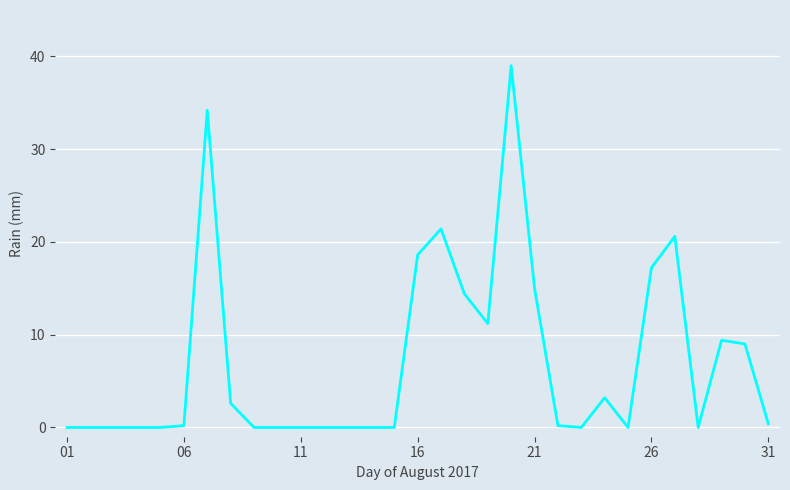

What is the greatest value displayed?

39.0